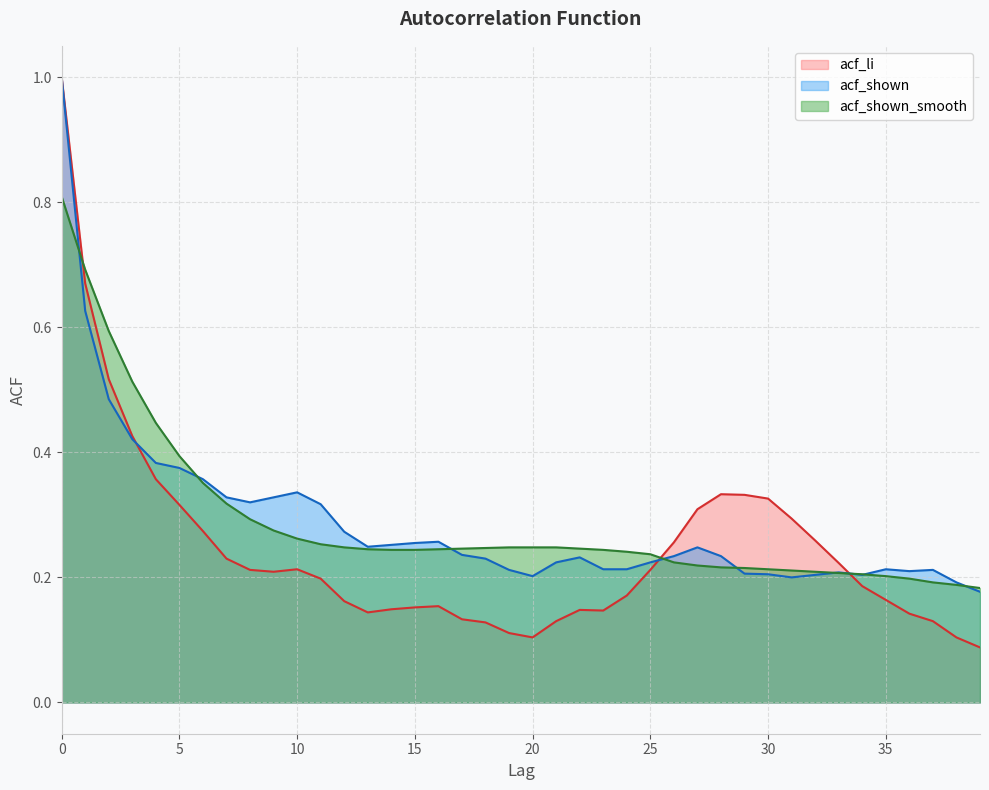

True or false: acf_li has more than 2 points higher than both neighbors.

True